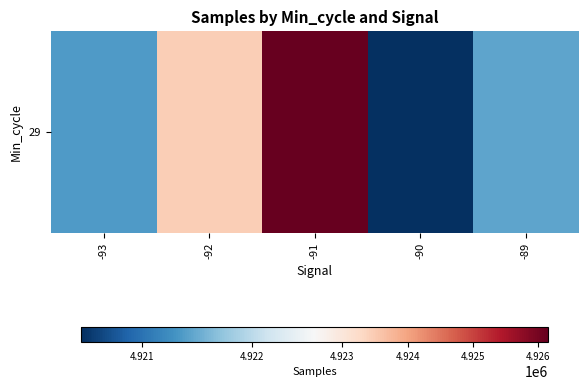

At which category does the chart reach its minimum across all series?

-90